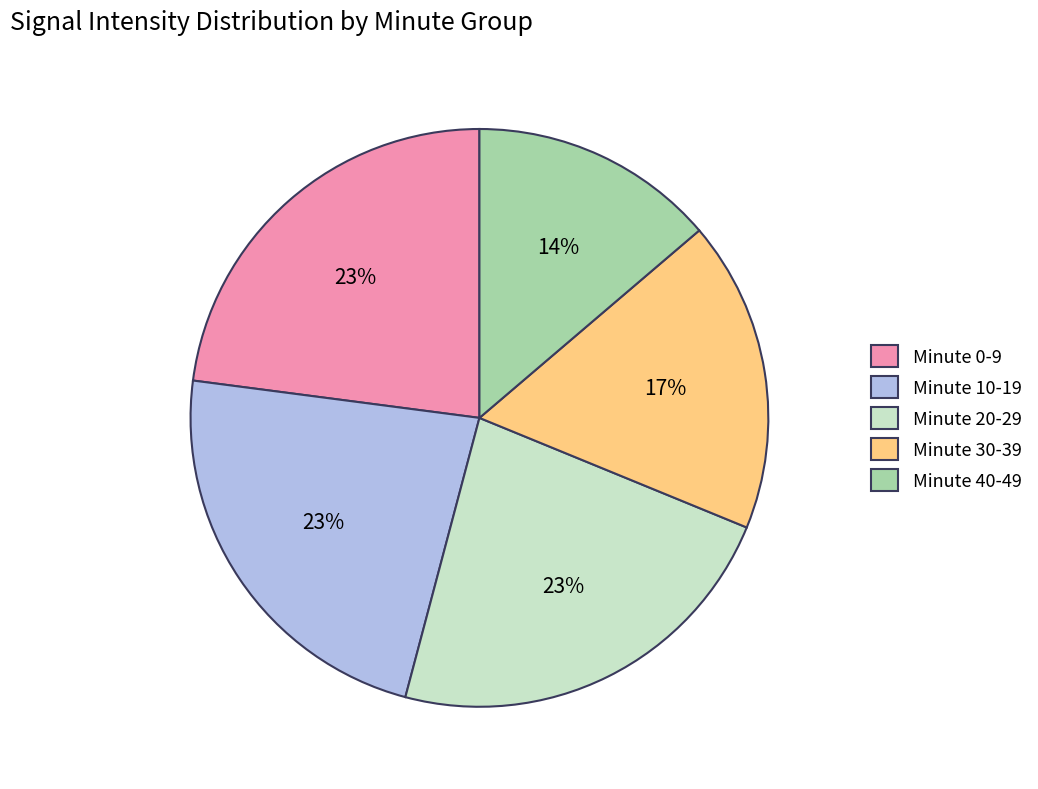

To the nearest percent, what is the combined percentage of Minute 0-9 and Minute 40-49?

37%